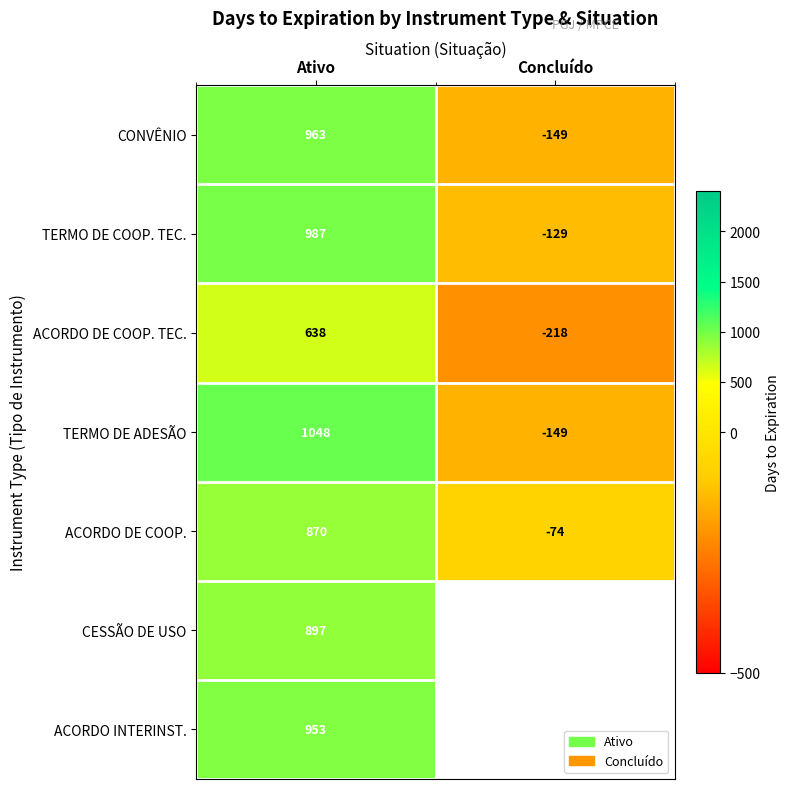

Which category has the highest value in the ACORDO DE COOP. series?

Ativo